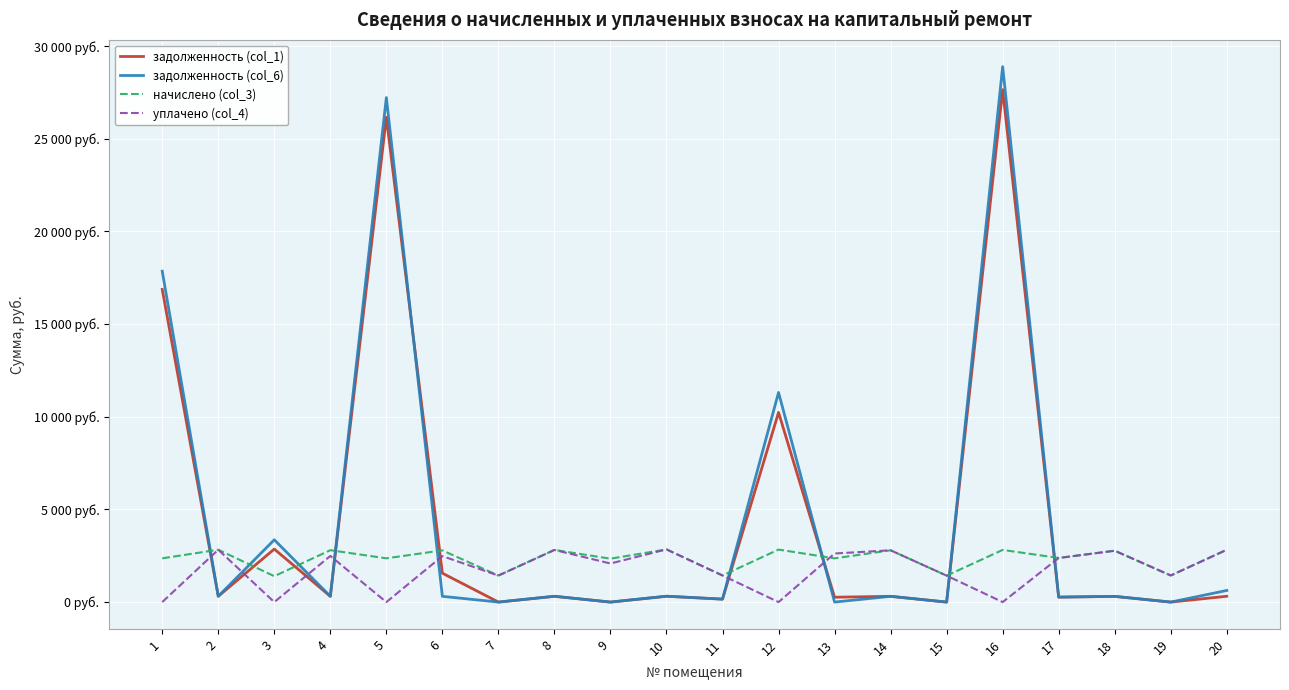

Does the chart have visible grid lines?

Yes